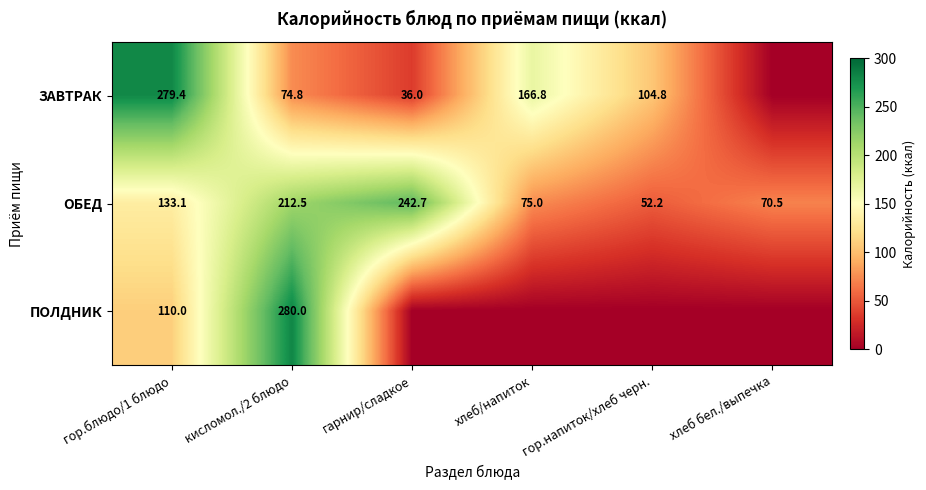

True or false: ОБЕД has a value of 75.0 at хлеб/напиток.

True